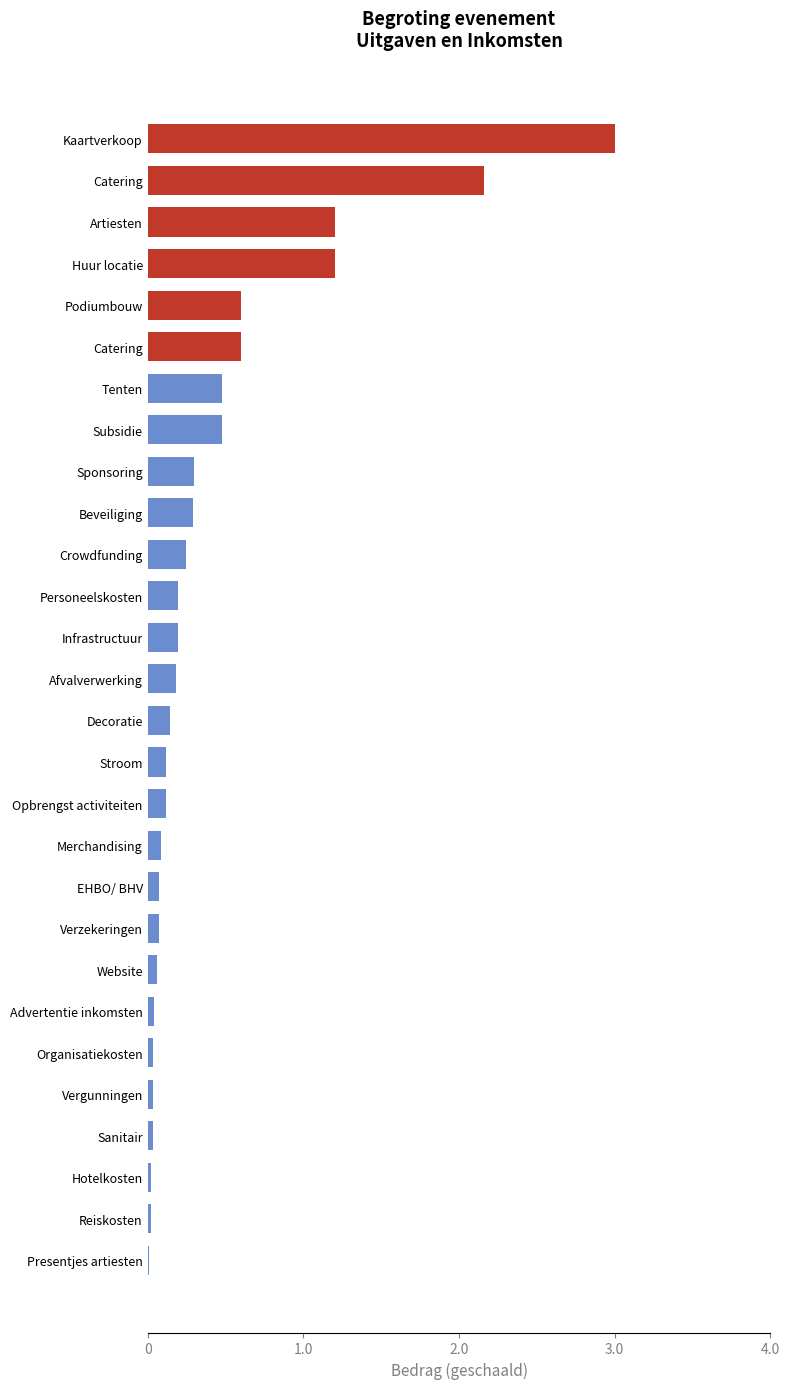

How many distinct data groups are displayed?

1